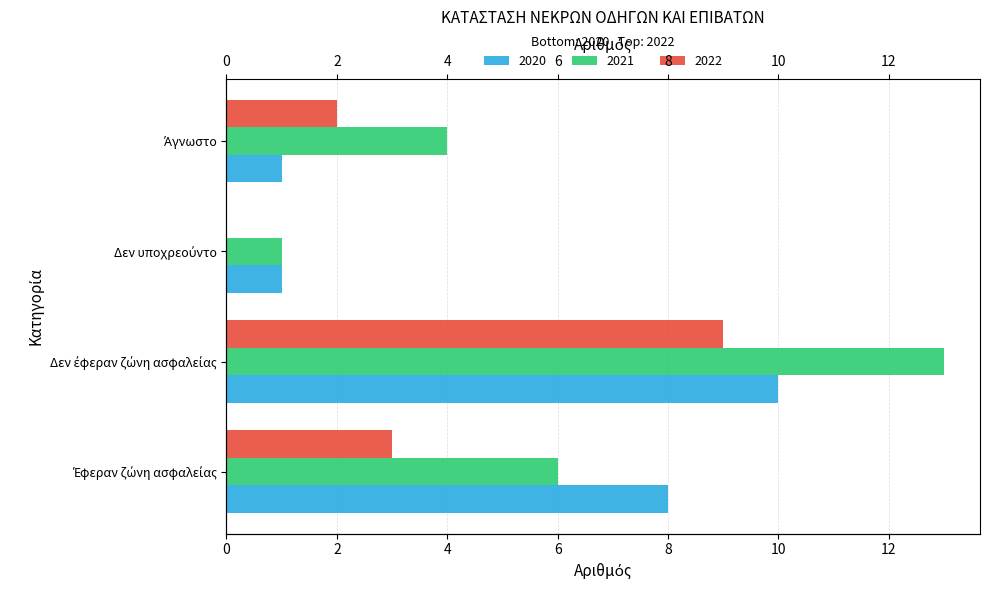

Which series has the largest range (max minus min)?

2021